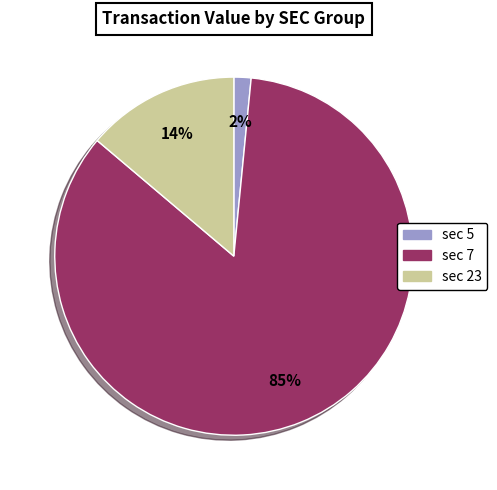

To the nearest percent, what is the average slice percentage?

33%